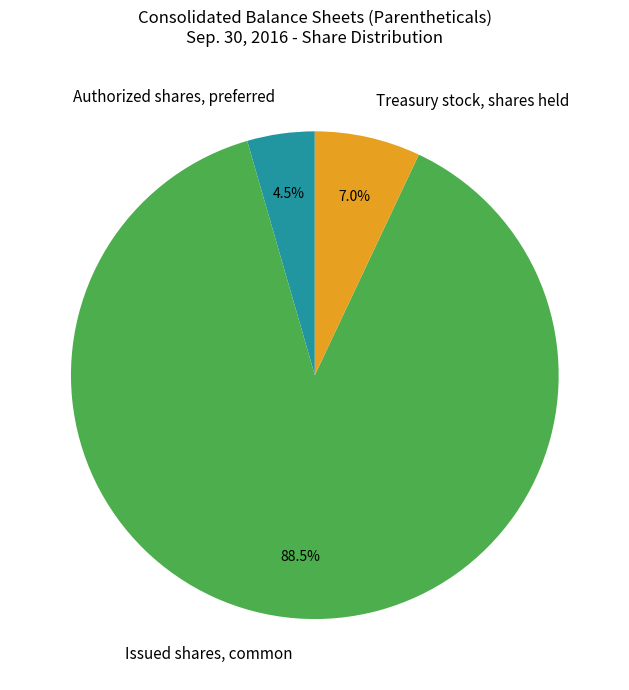

Which category has the biggest portion of the pie?

Issued shares, common